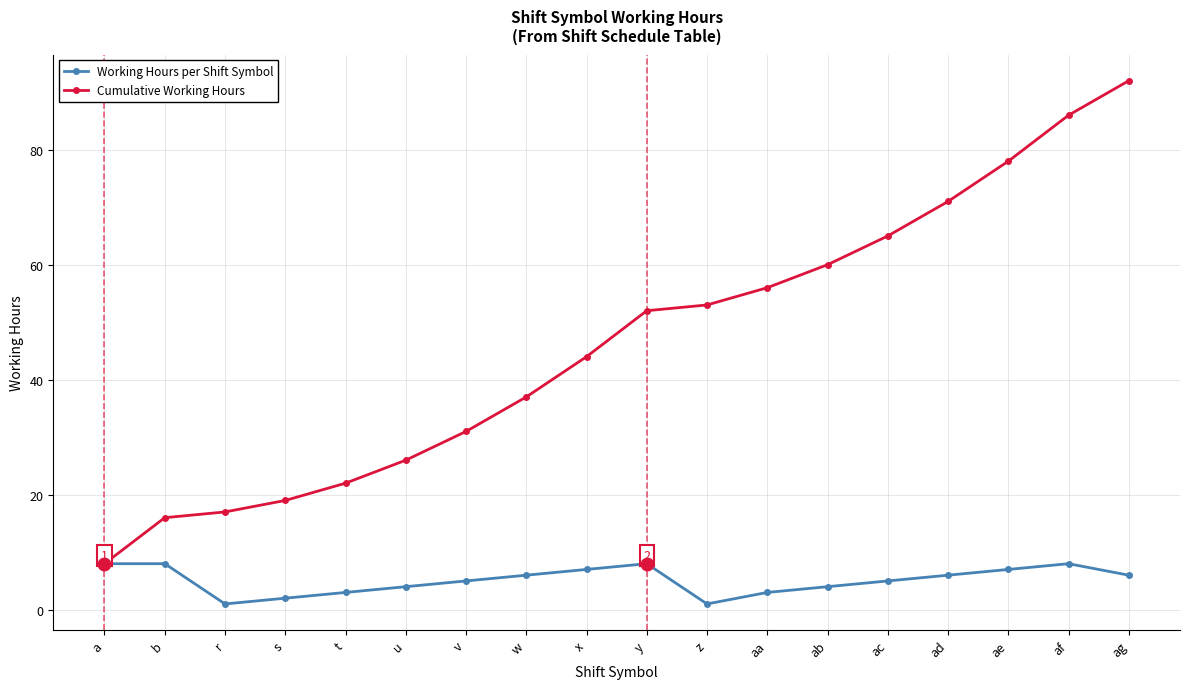

Reading left to right, list all the values displayed in this chart.

Working Hours per Shift Symbol: a=8	b=8	r=1	s=2	t=3	u=4	v=5	w=6	x=7	y=8	z=1	aa=3	ab=4	ac=5	ad=6	ae=7	af=8	ag=6
Cumulative Working Hours: a=8	b=16	r=17	s=19	t=22	u=26	v=31	w=37	x=44	y=52	z=53	aa=56	ab=60	ac=65	ad=71	ae=78	af=86	ag=92